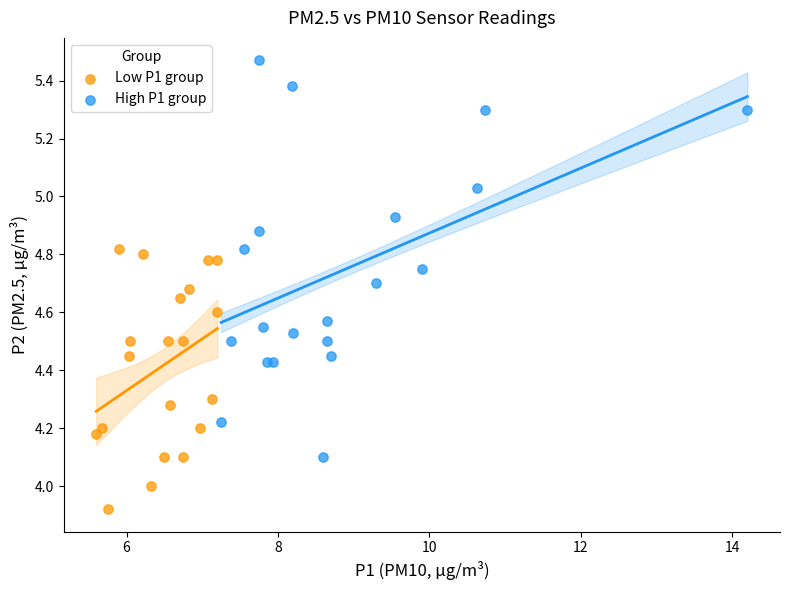

Which series has the largest Y range (max minus min)?

High P1 group